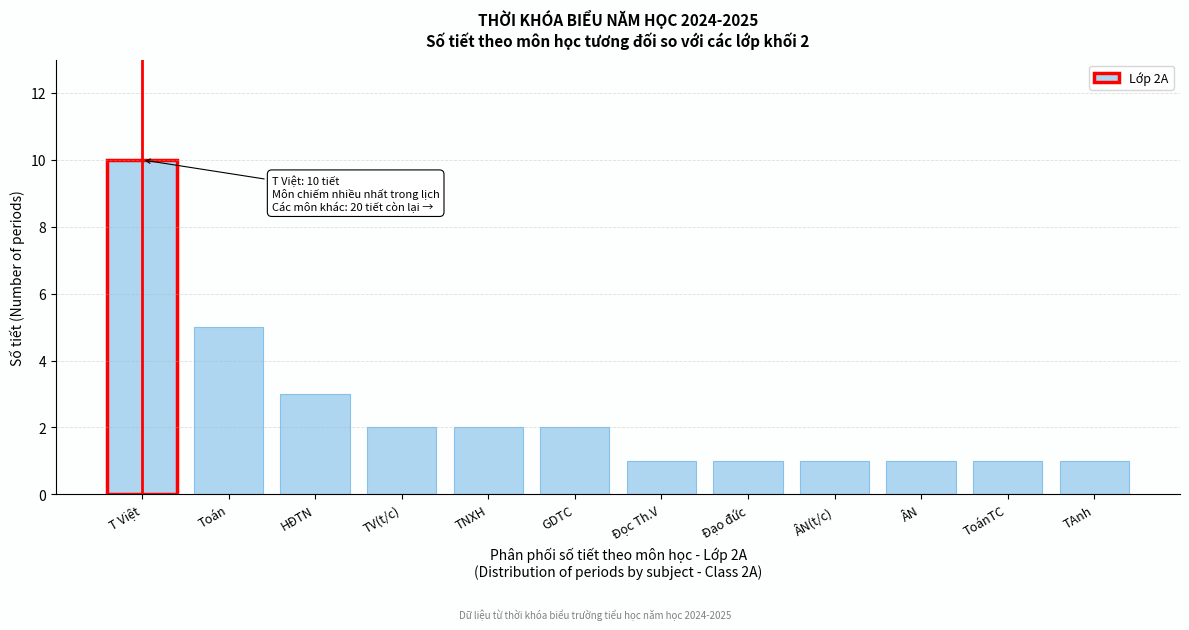

Reading right to left, list all the values displayed in this chart.

TAnh=1	ToánTC=1	ÂN=1	ÂN(t/c)=1	Đạo đức=1	Đọc Th.V=1	GDTC=2	TNXH=2	TV(t/c)=2	HĐTN=3	Toán=5	T Việt=10